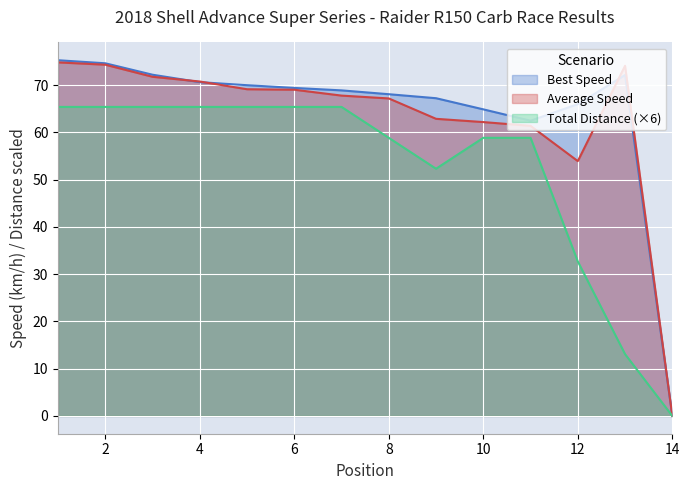

Where does the Total Laps series first go above 65?

1